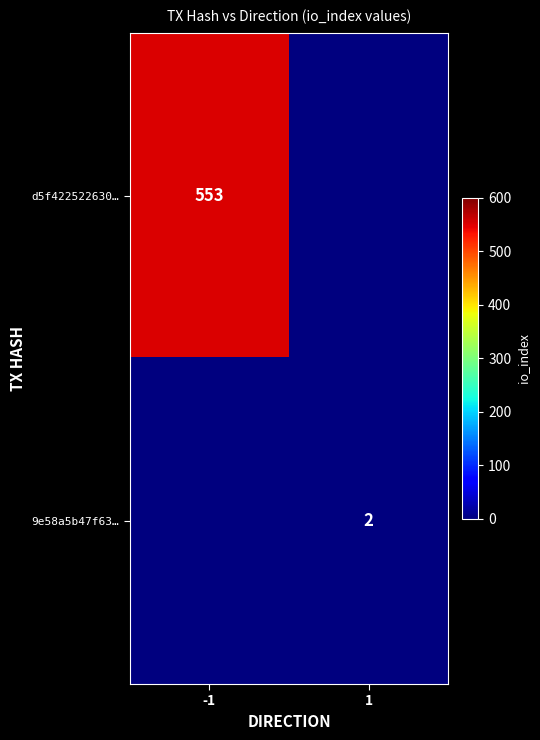

Is it true that 9e58a5b47f63… equals 2 at 1?

True